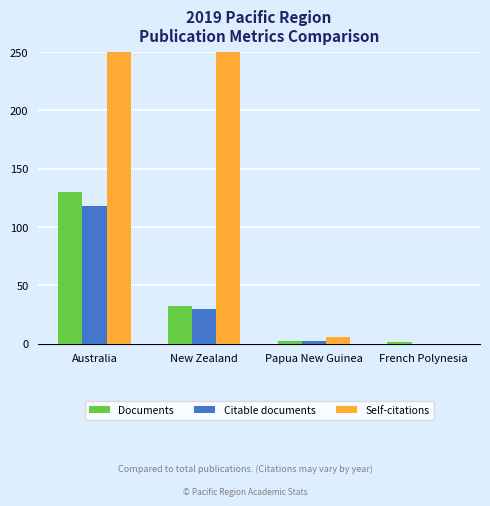

Reading left to right, list all the values displayed in this chart.

Documents: Australia=130	New Zealand=32	Papua New Guinea=2	French Polynesia=1
Citable documents: Australia=118	New Zealand=30	Papua New Guinea=2	French Polynesia=0
Self-citations: Australia=1111	New Zealand=250	Papua New Guinea=6	French Polynesia=0